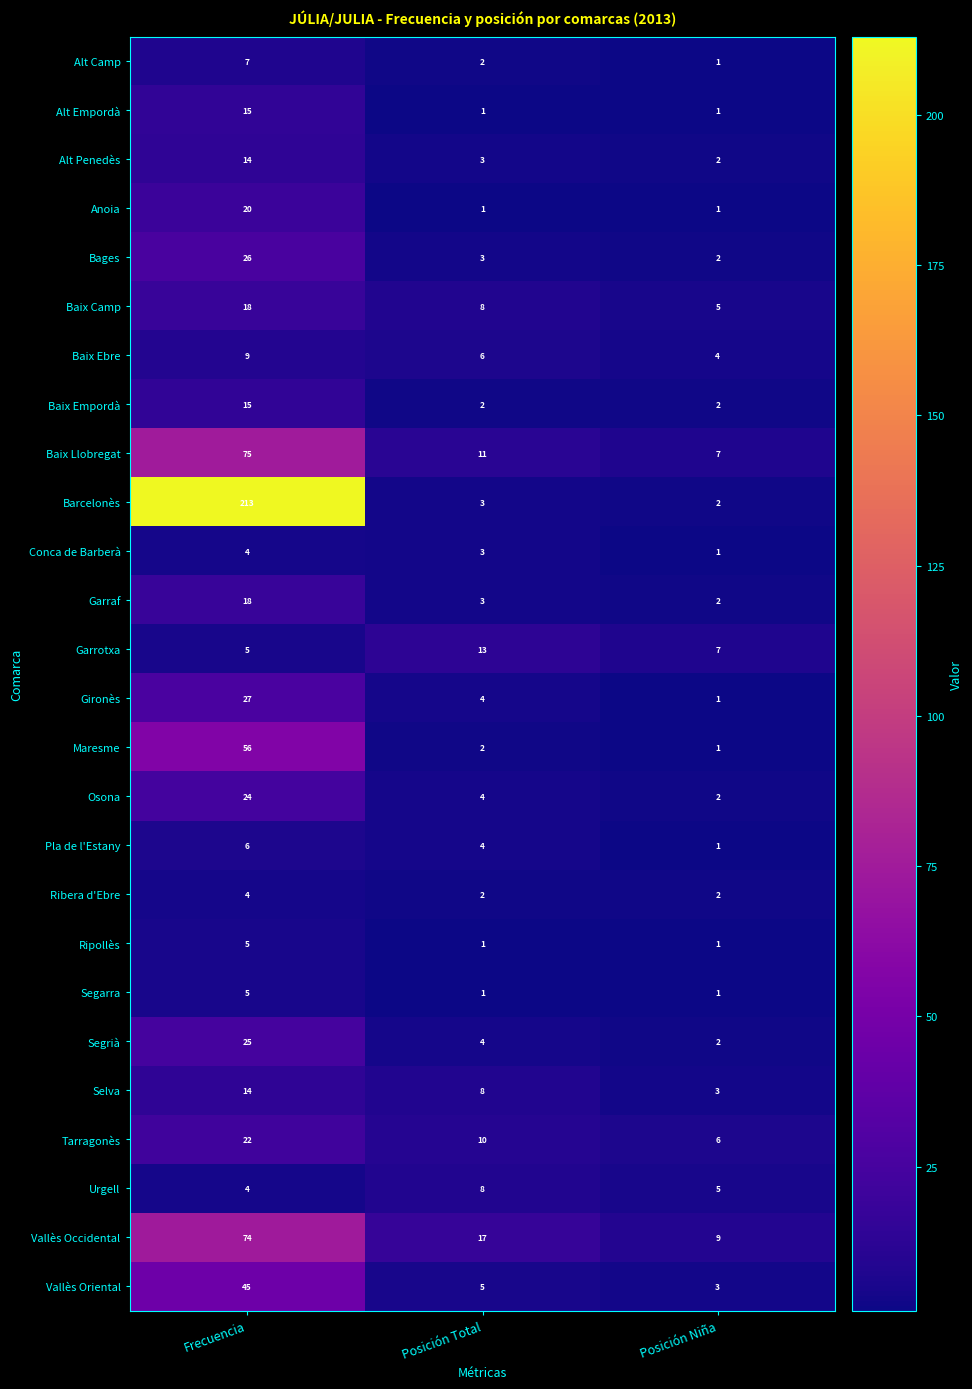

Count the Baix Camp values in the range 5 to 18.

3